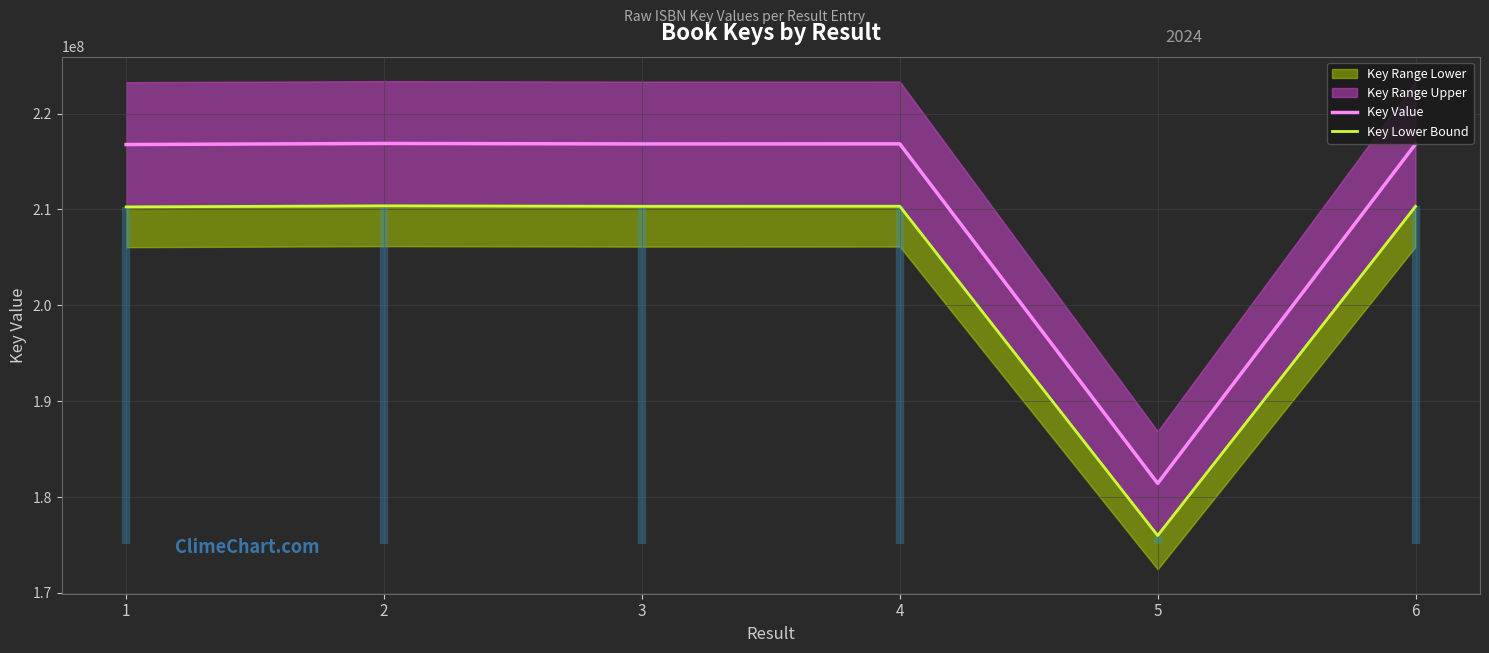

Reading left to right, transcribe all the data shown in this chart.

Key Value: 1=216771513.0	2=216885191.0	3=216835387.0	4=216843017.0	5=181428669.0	6=216828558.0
Key Lower Bound: 1=210268367.6	2=210378635.3	3=210330325.4	4=210337726.5	5=175985808.9	6=210323701.3